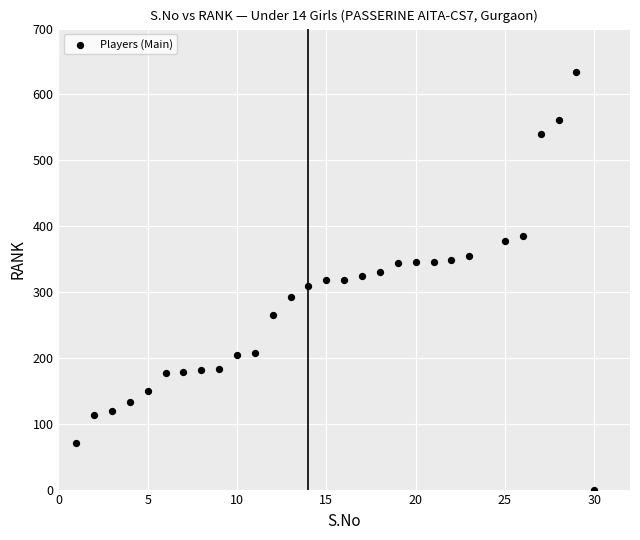

What is the range of X values (max minus min)?

29